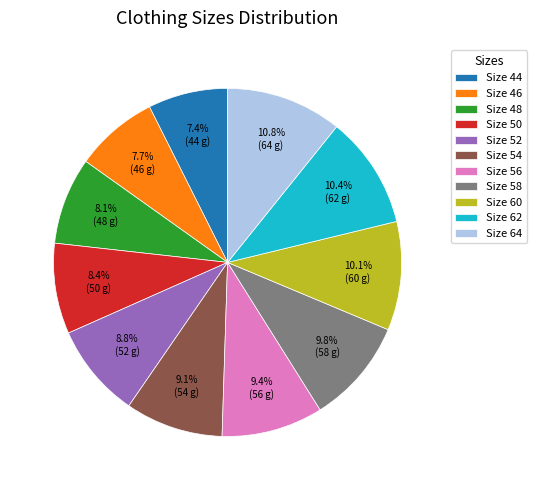

Is Size 44 the majority of the pie?

No